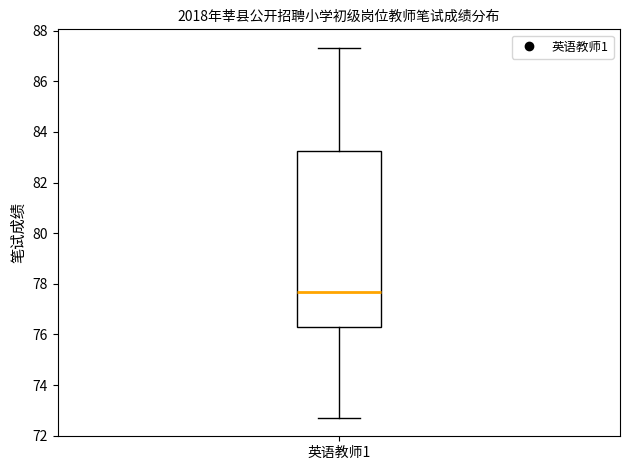

Transcribe this box plot: give where the median line is, the range the box spans, and where the two whiskers end, as read against the y-axis. The values are not printed on the chart, so give them approximately, as read against the axis.

median 77.6, box 76.2 to 83.2, whiskers 72.8 to 87.4